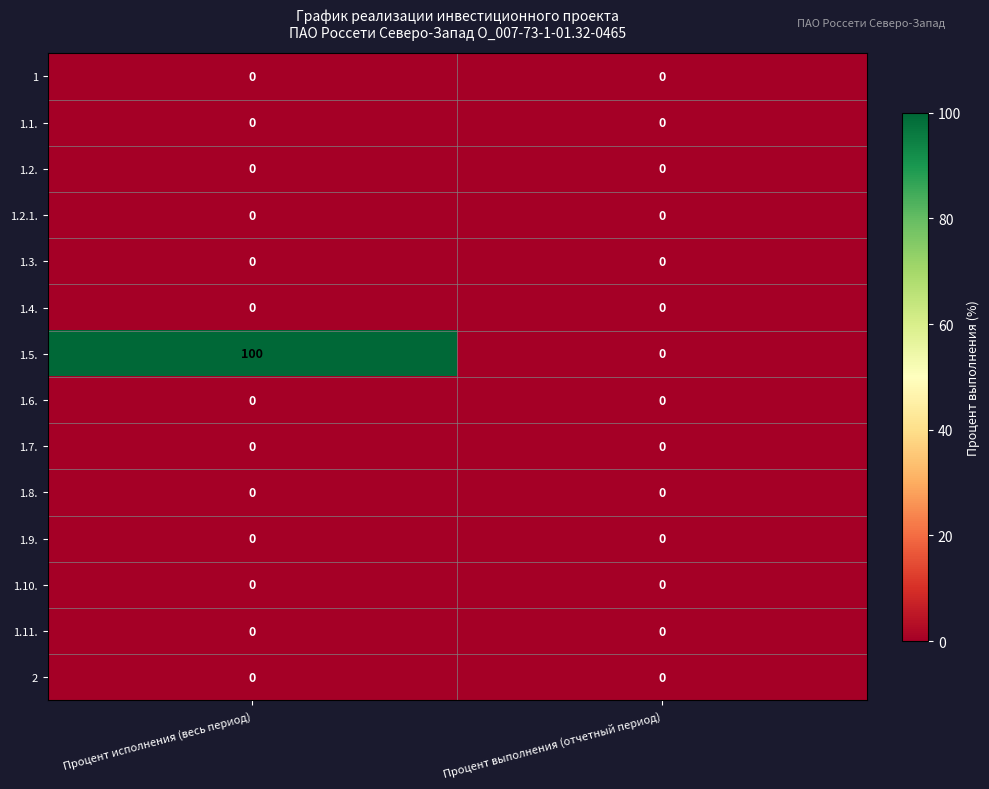

Reading right to left, transcribe all the data shown in this chart.

1: 0	0
1.1.: 0	0
1.2.: 0	0
1.2.1.: 0	0
1.3.: 0	0
1.4.: 0	0
1.5.: 0	100
1.6.: 0	0
1.7.: 0	0
1.8.: 0	0
1.9.: 0	0
1.10.: 0	0
1.11.: 0	0
2: 0	0